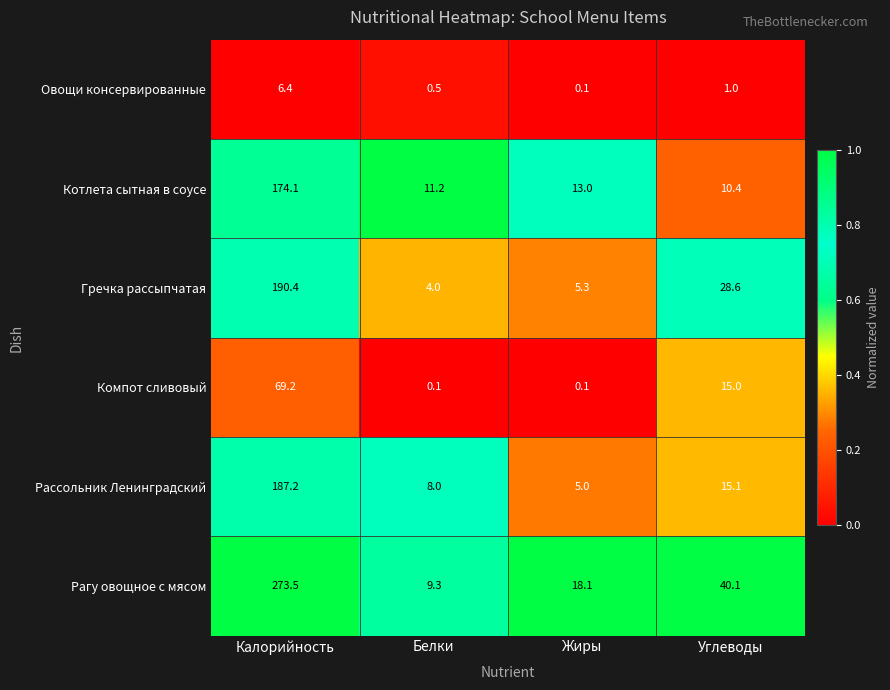

Is it true that Рассольник Ленинградский equals 11.1 at Белки?

False